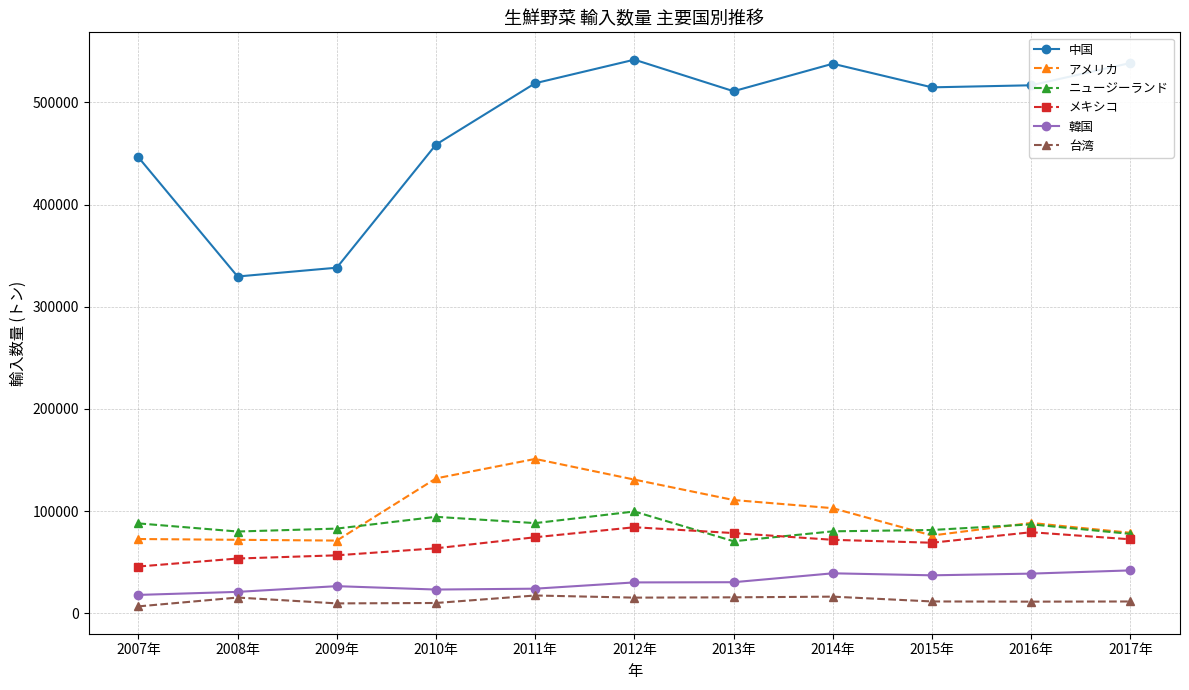

Is the value of 中国 at 2009年 greater than the value of メキシコ at 2014年?

Yes